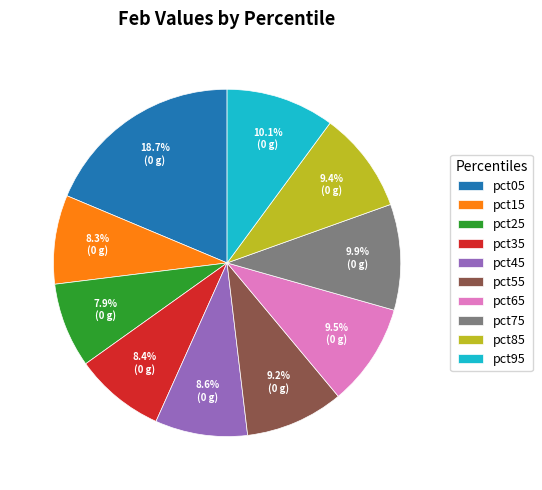

Which slice is the largest?

pct05